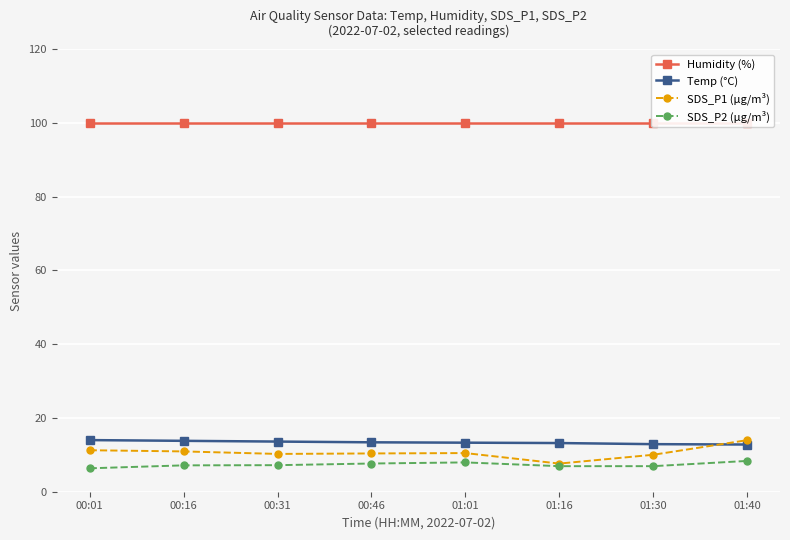

How many lines are shown in the chart?

4